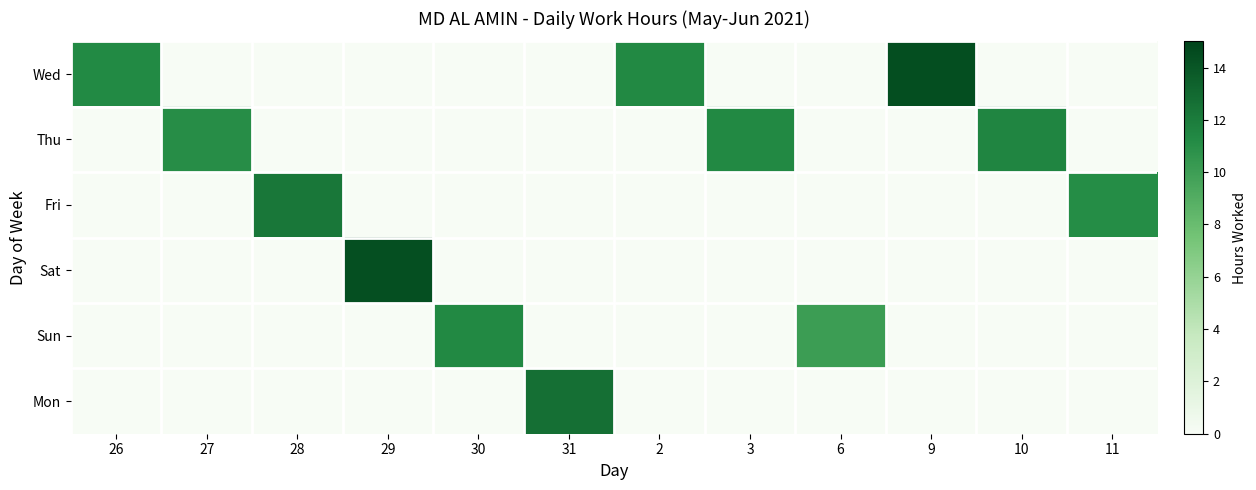

At which category does the chart reach its peak across all series?

9